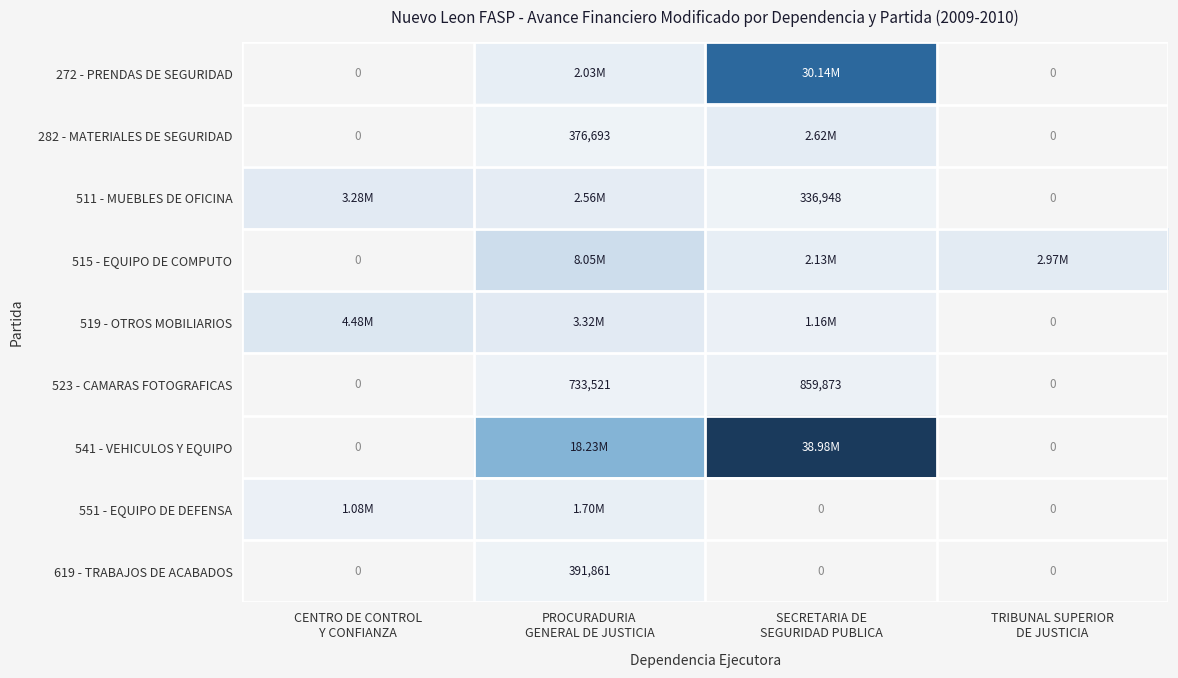

How many values in the 515 - EQUIPO DE COMPUTO series exceed 2968953?

1